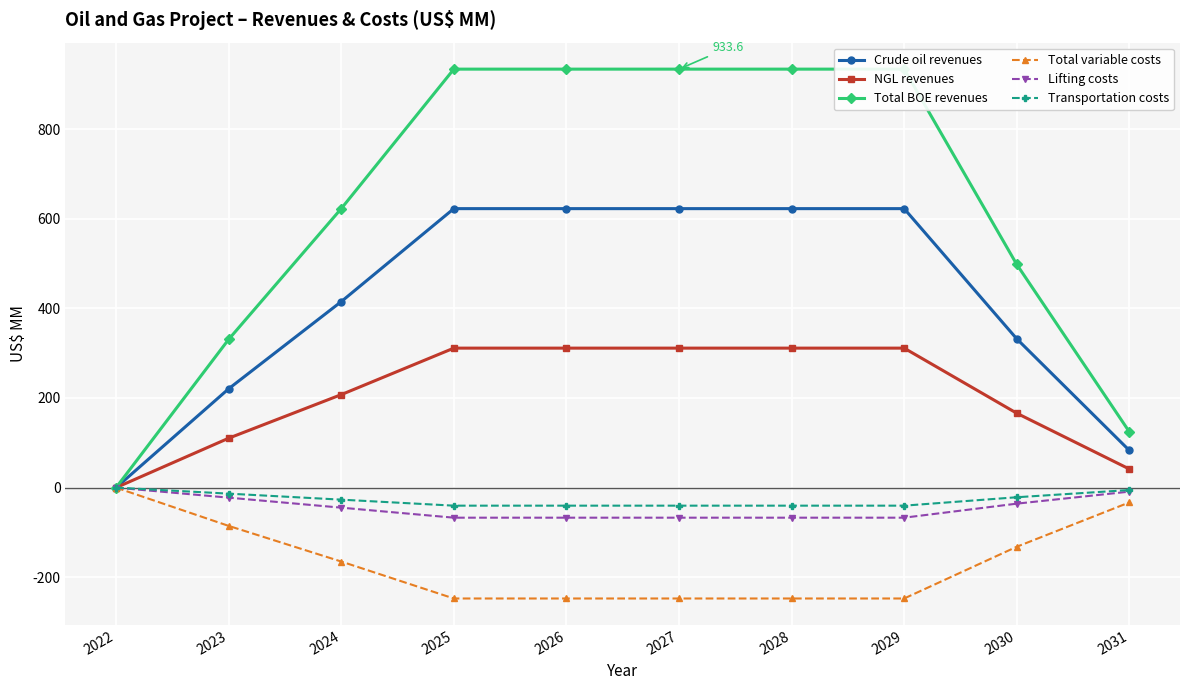

True or false: Total BOE revenues and Lifting costs intersect in this chart.

False